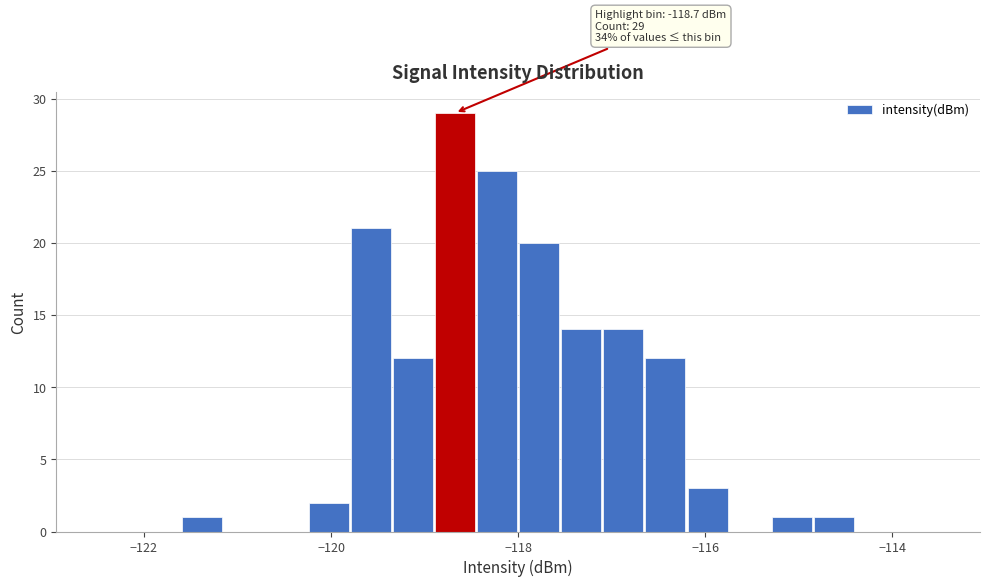

Read against the x-axis, roughly where is the centre of the tallest bar?

-118.6